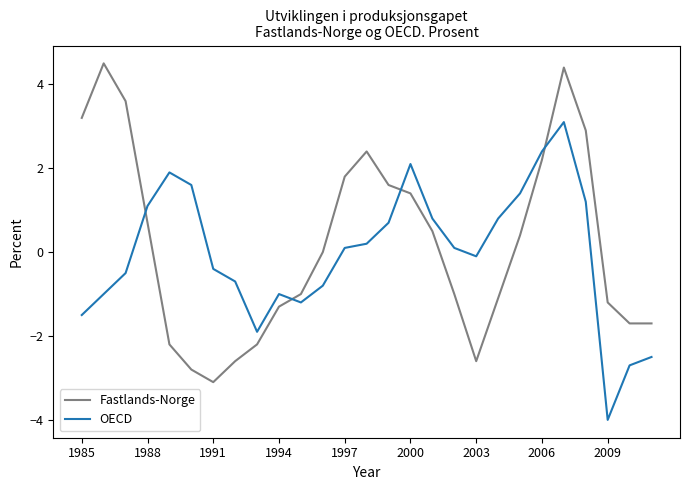

Which series ends up on top after the final intersection of Fastlands-Norge and OECD?

Fastlands-Norge